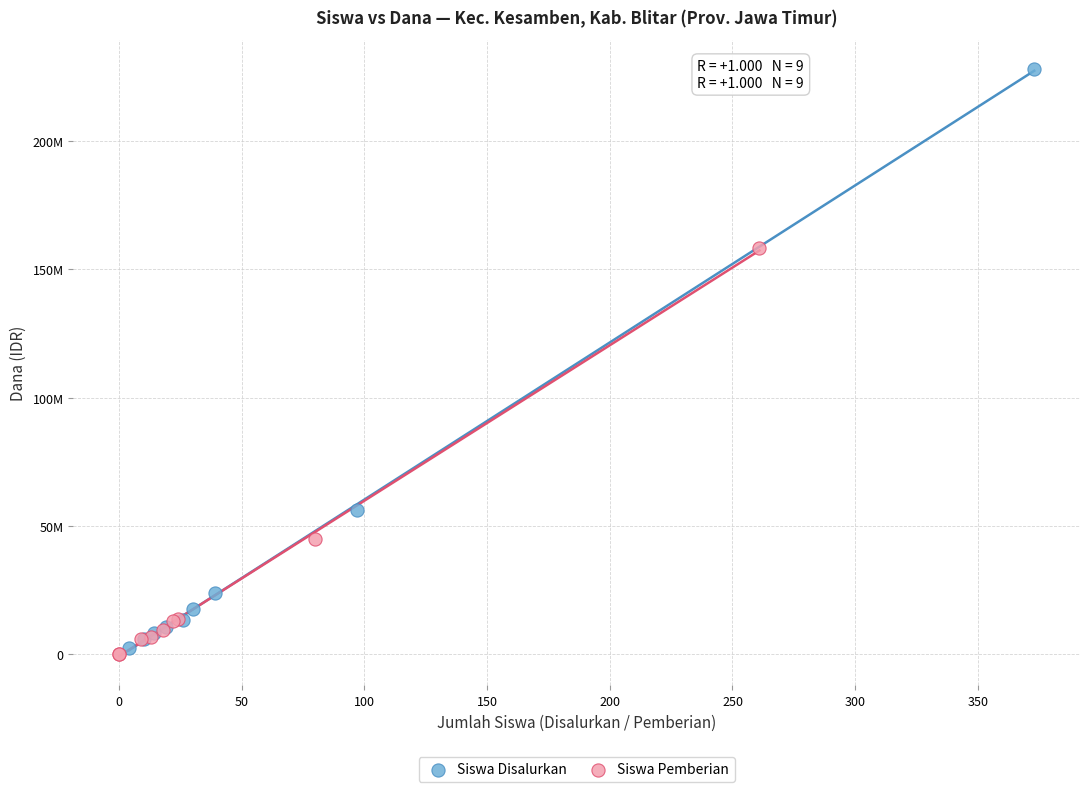

Which series has the largest Y range (max minus min)?

Siswa Disalurkan